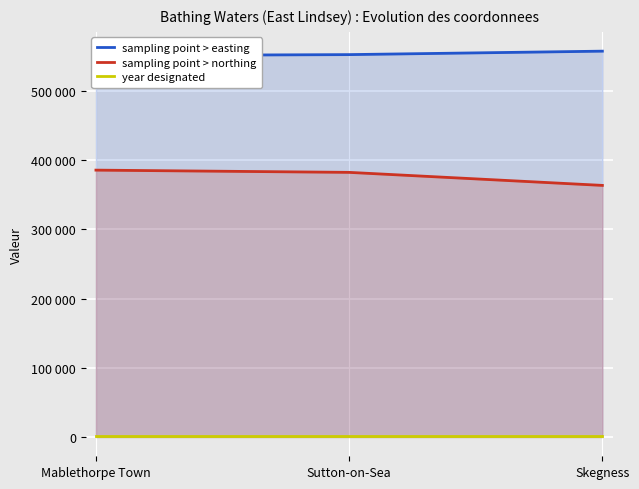

Is the value of sampling point > easting at Sutton-on-Sea greater than the value of sampling point > northing at Sutton-on-Sea?

Yes